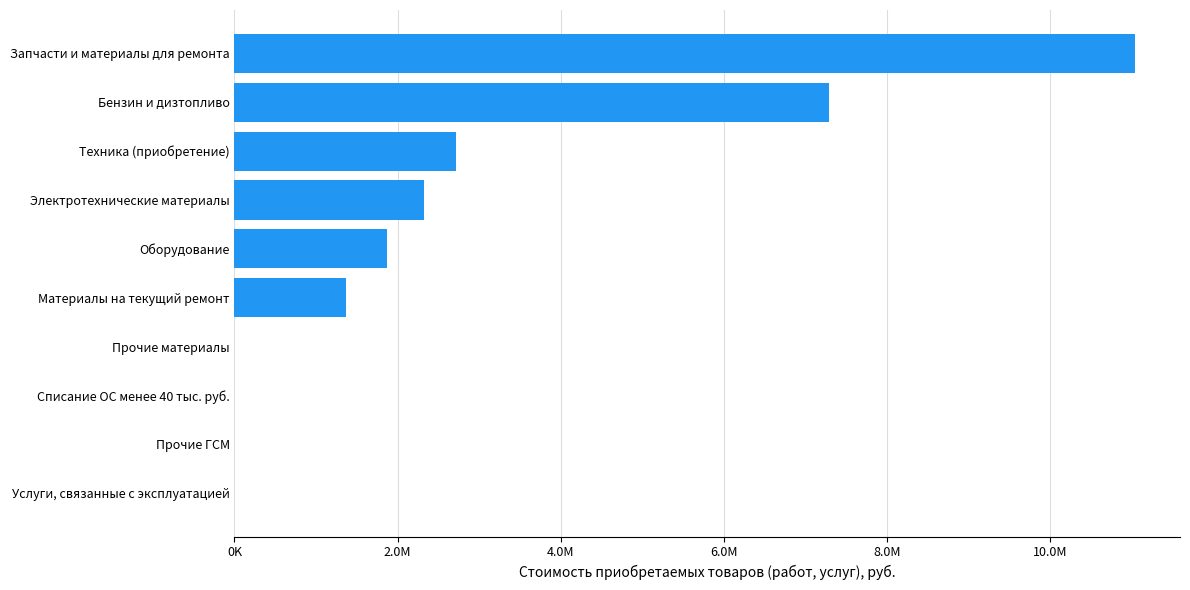

Does the chart contain stacked bars?

No